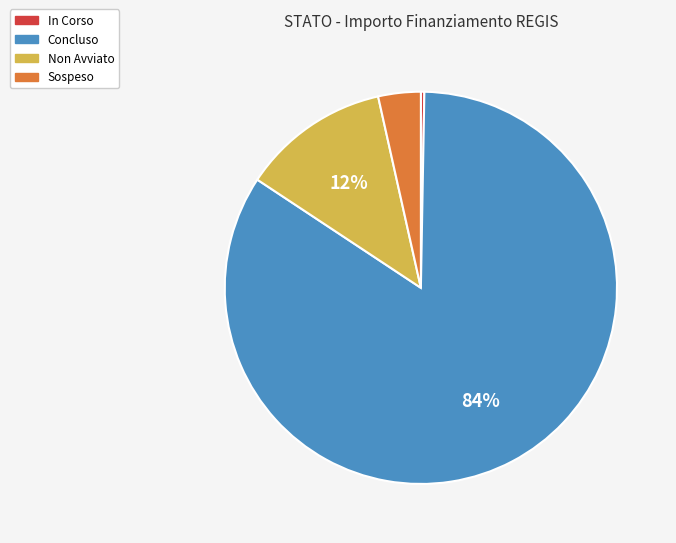

Which category has the biggest portion of the pie?

Concluso